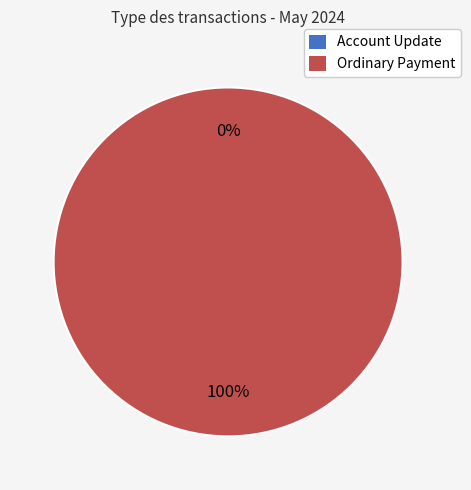

Which slice represents more than half of the pie?

Ordinary Payment